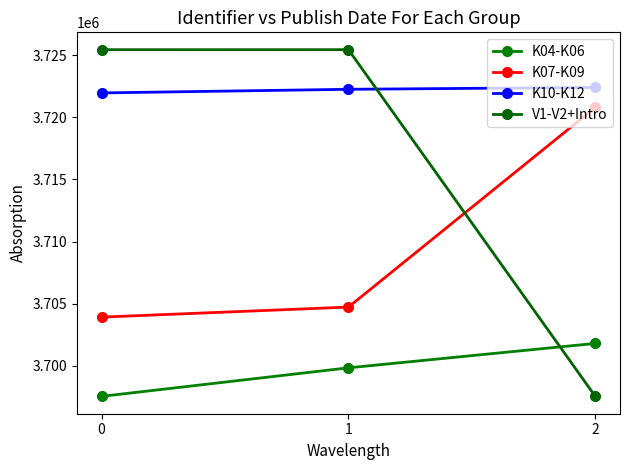

The K07-K09 series shows 5922986 at 1. True or false?

False